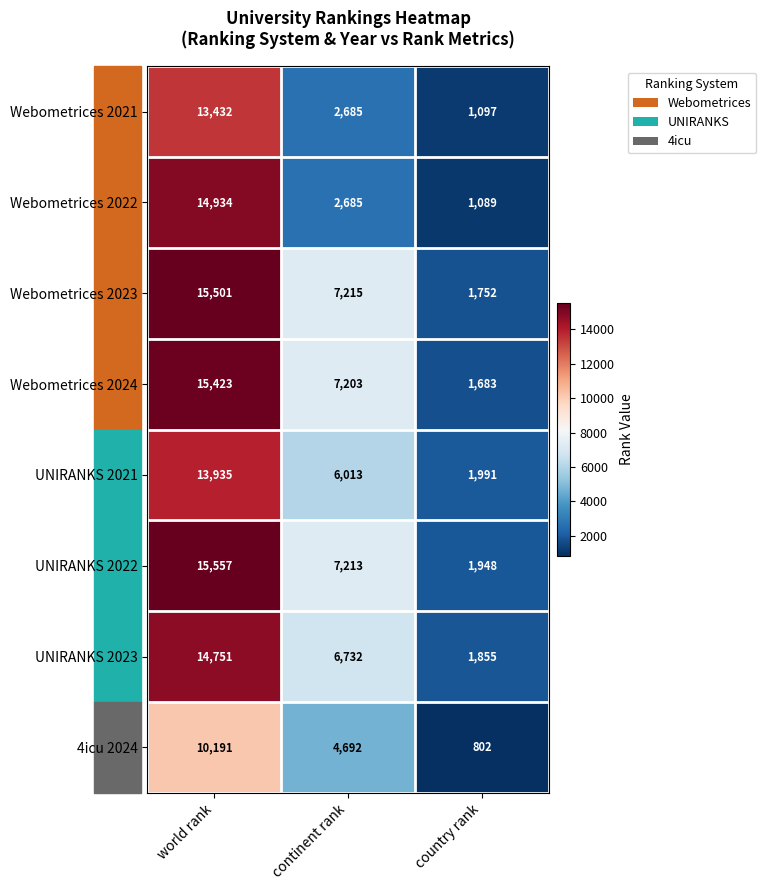

At which category is the sum across all series the highest?

world rank